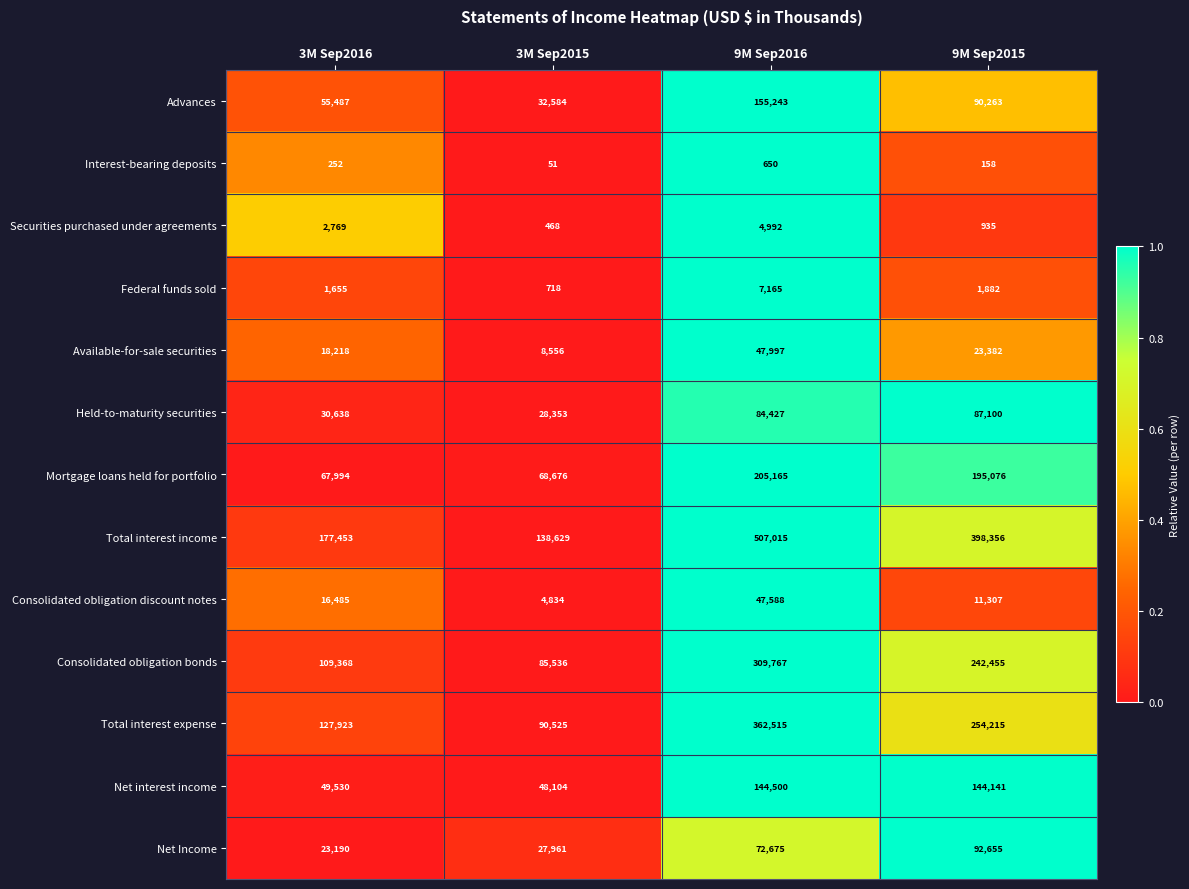

Which series has the widest spread of values?

Total interest income